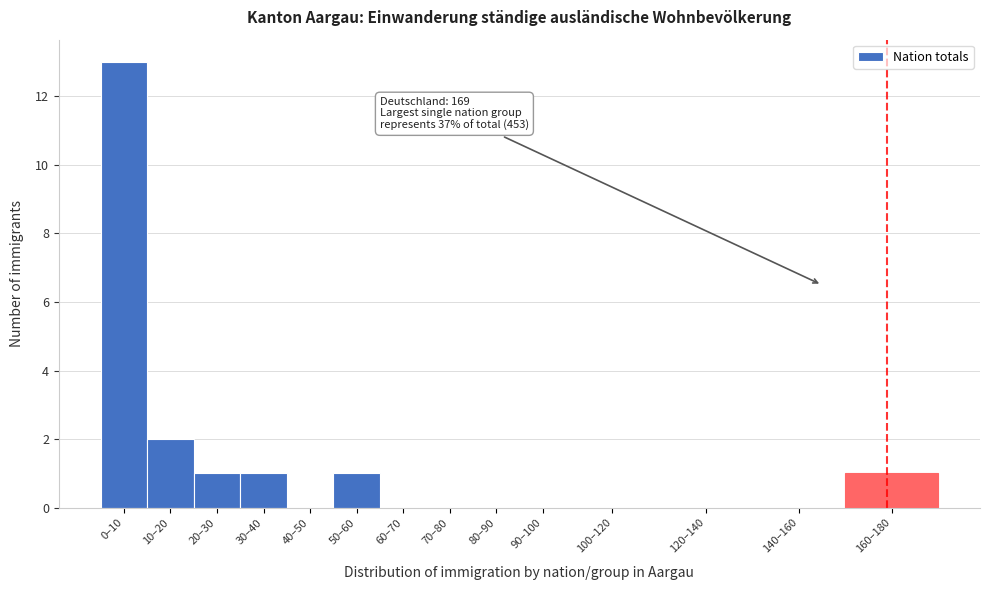

Reading right to left, what are all the values shown in this chart?

160–180=1	140–160=0	120–140=0	100–120=0	90–100=0	80–90=0	70–80=0	60–70=0	50–60=1	40–50=0	30–40=1	20–30=1	10–20=2	0–10=13